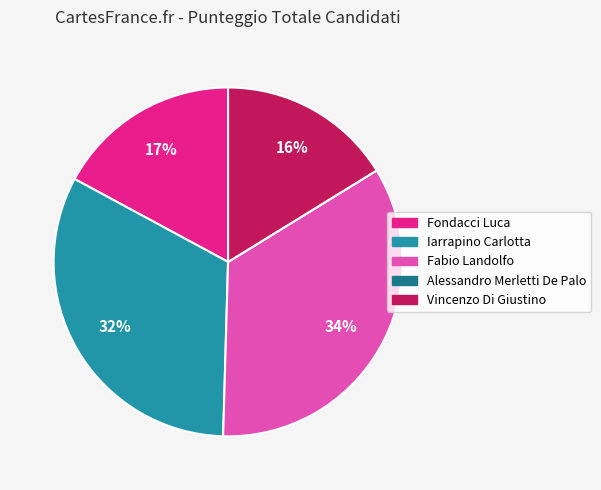

Do Vincenzo Di Giustino and Iarrapino Carlotta together represent more than half of the pie?

No